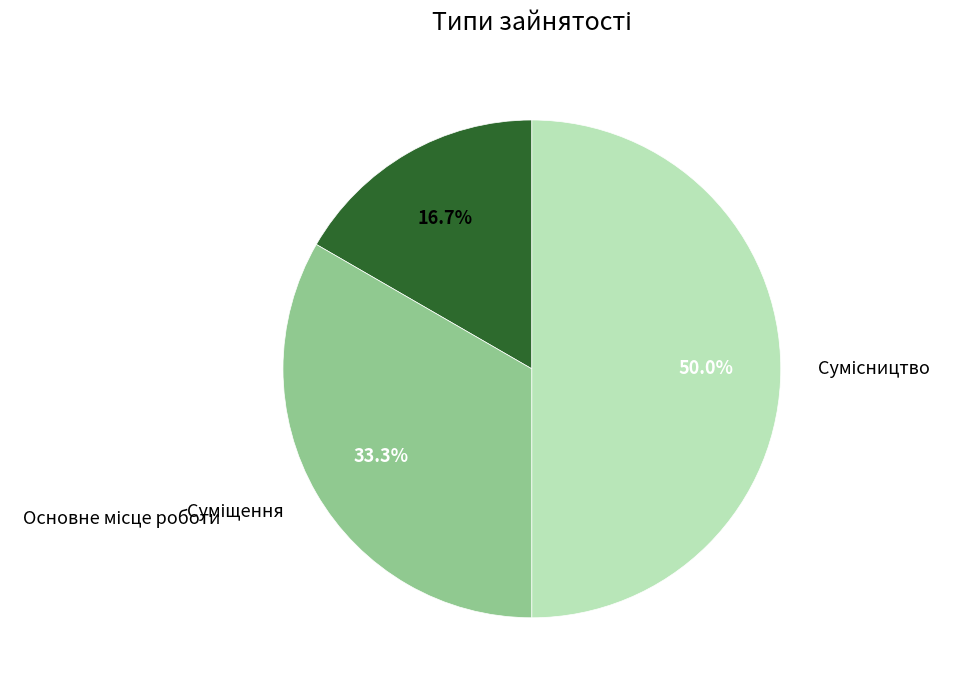

To the nearest percent, what percentage of the pie is Основне місце роботи?

17%